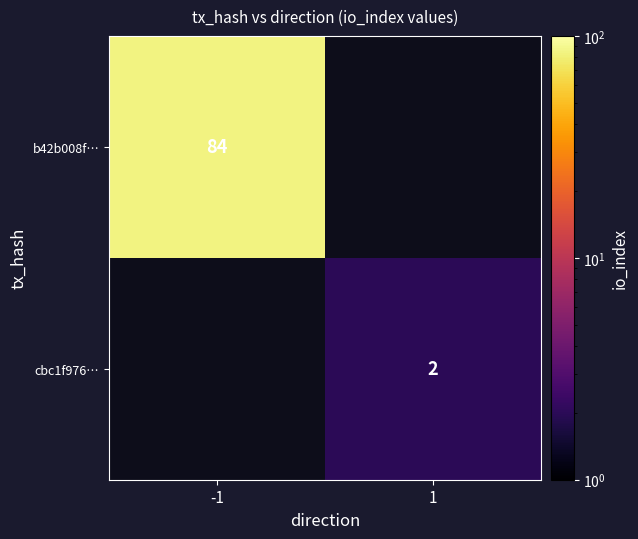

Is it true that b42b008f… equals 50 at -1?

False